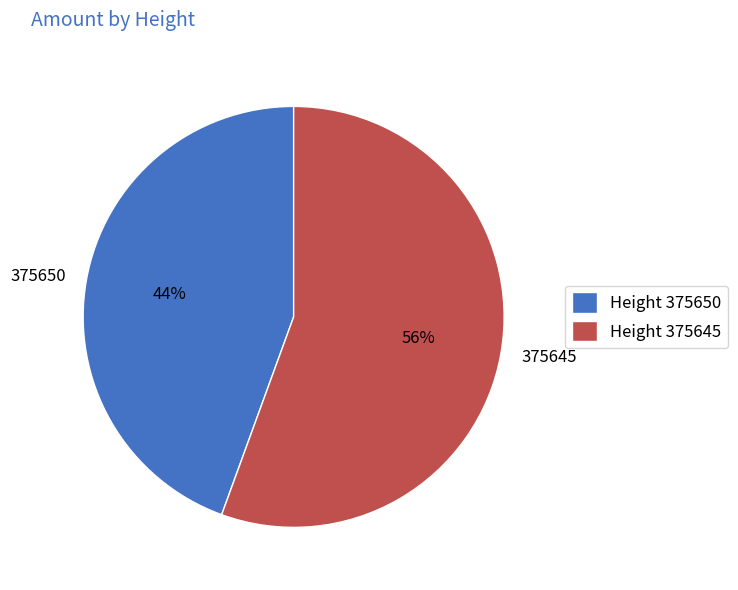

Between 375645 and 375650, which is larger?

375645